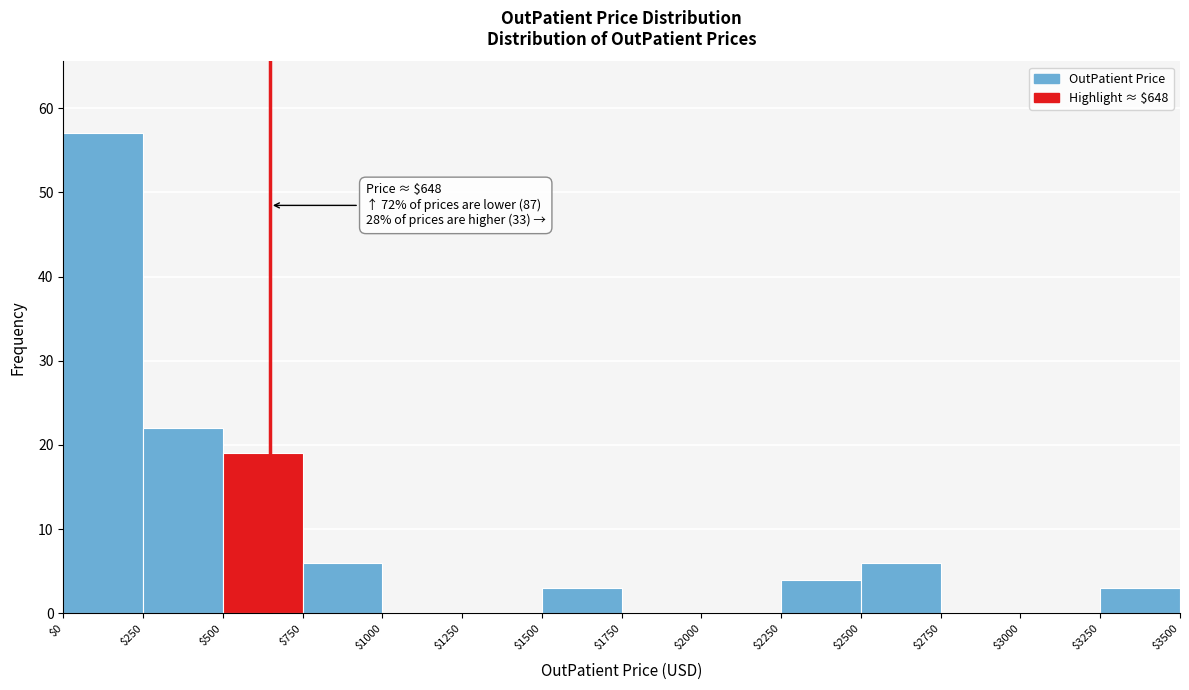

Which range on the x-axis has the tallest bar?

$0 to $250